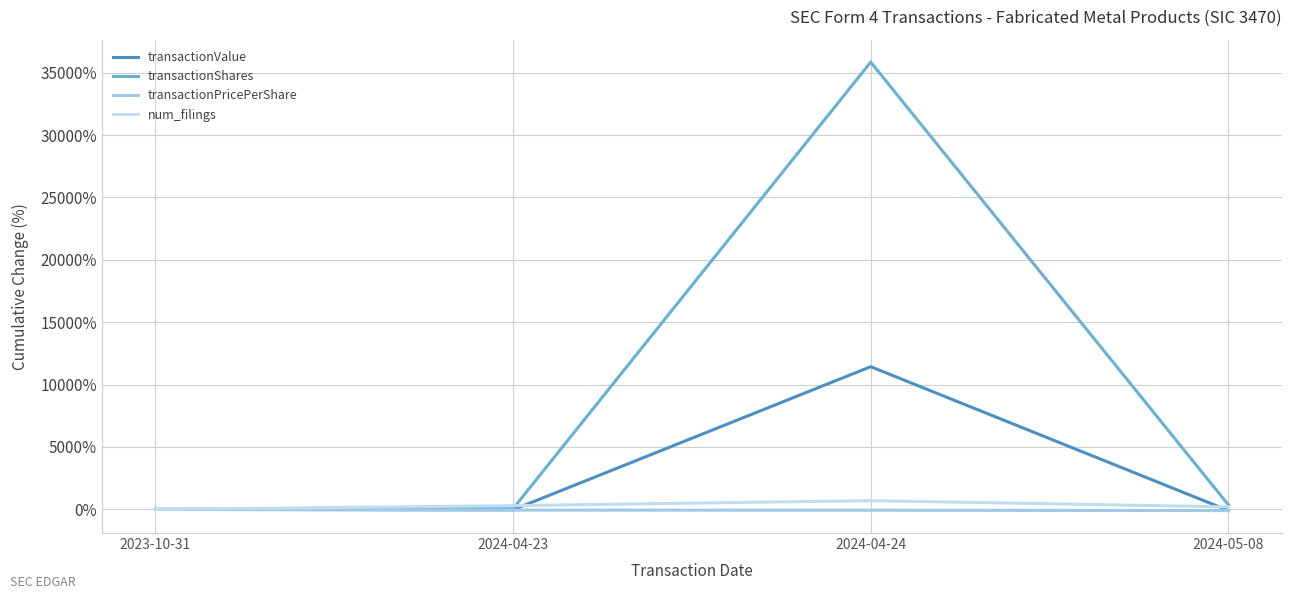

At 2024-04-24, list the series in order from largest to smallest.

transactionShares, transactionValue, num_filings, transactionPricePerShare